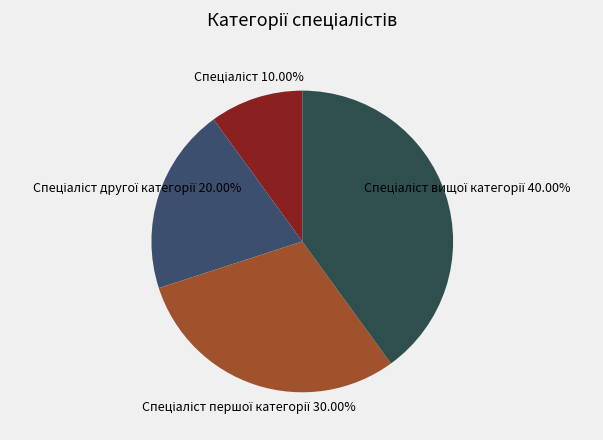

Is there a majority slice in this chart?

No